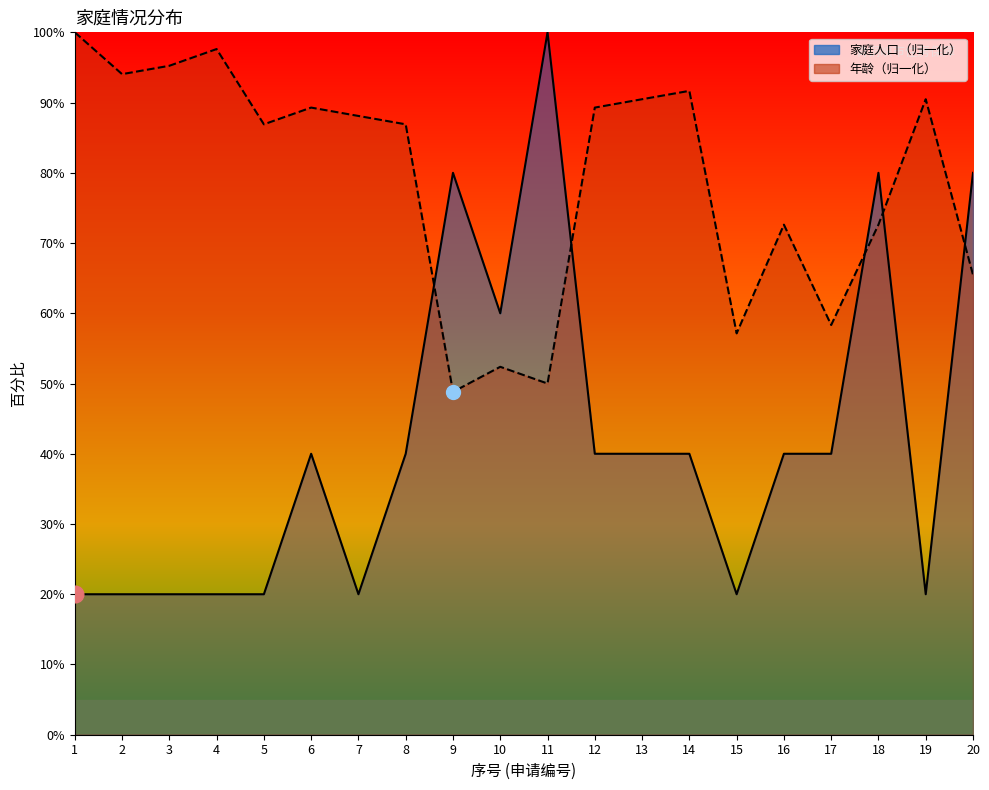

What is the average value of the 年龄线 series?

78.9